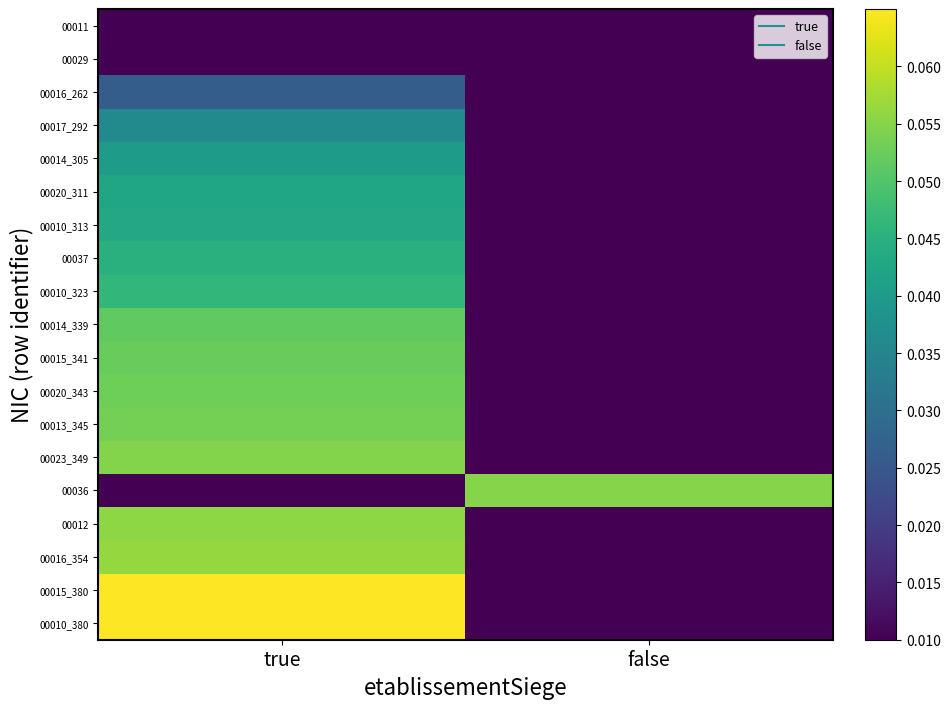

Reading right to left, list all the values displayed in this chart.

00011: false=0.0	true=0.0
00029: false=0.0	true=0.0
00016_262: false=0.0	true=0.0
00017_292: false=0.0	true=0.0
00014_305: false=0.0	true=0.0
00020_311: false=0.0	true=0.0
00010_313: false=0.0	true=0.0
00037: false=0.0	true=0.0
00010_323: false=0.0	true=0.0
00014_339: false=0.0	true=0.1
00015_341: false=0.0	true=0.1
00020_343: false=0.0	true=0.1
00013_345: false=0.0	true=0.1
00023_349: false=0.0	true=0.1
00036: false=0.1	true=0.0
00012: false=0.0	true=0.1
00016_354: false=0.0	true=0.1
00015_380: false=0.0	true=0.1
00010_380: false=0.0	true=0.1